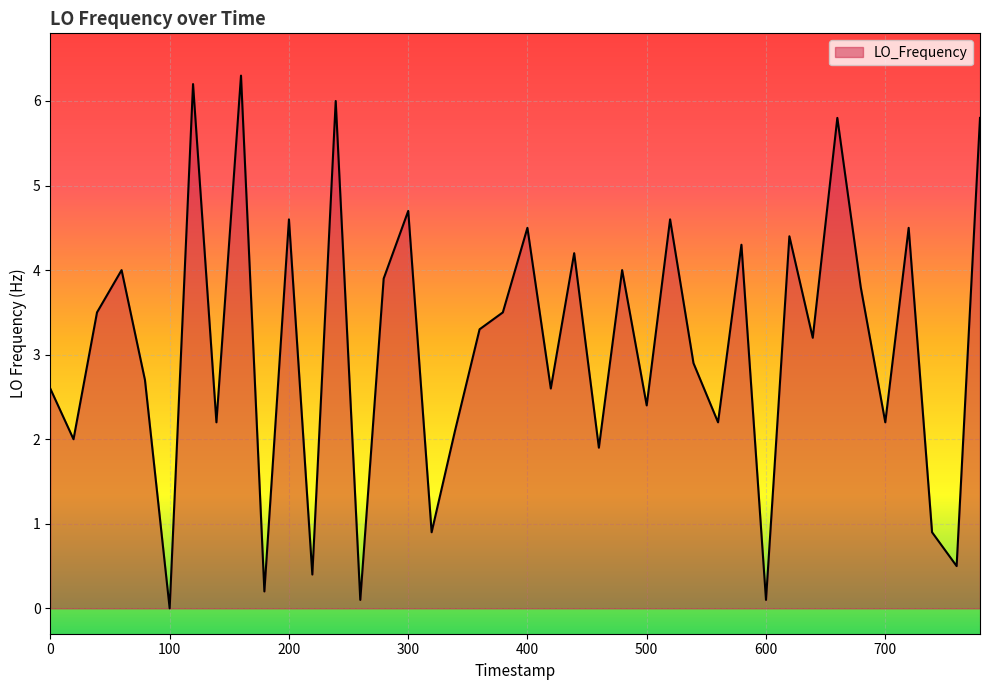

What is the difference between the maximum and minimum values?

6.3